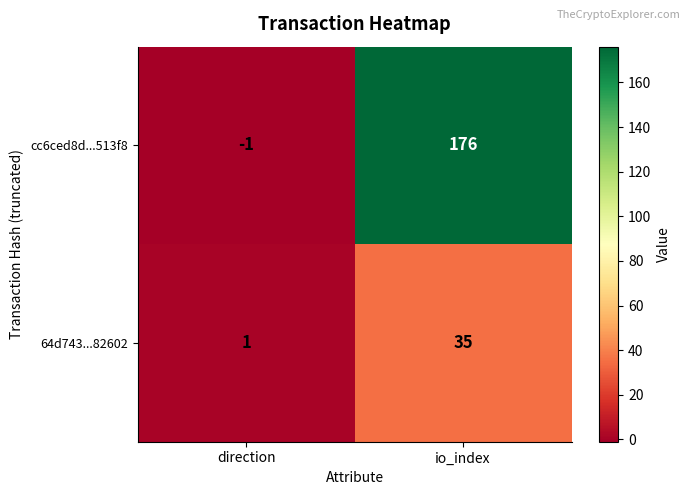

Which series changed the most between direction and io_index?

cc6ced8d...513f8